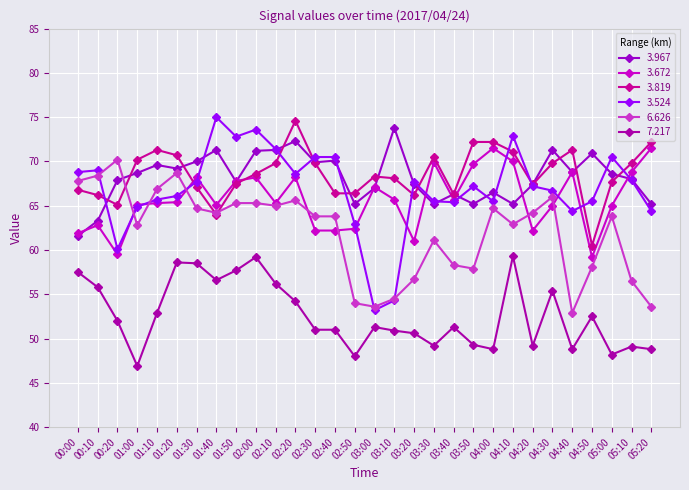

At which label is 3.672 closest to 65?

04:30